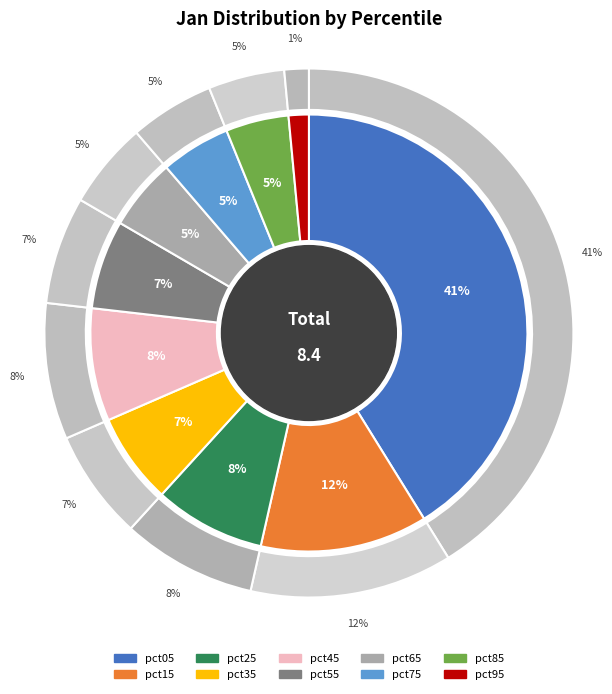

Is pct35 the majority of the pie?

No